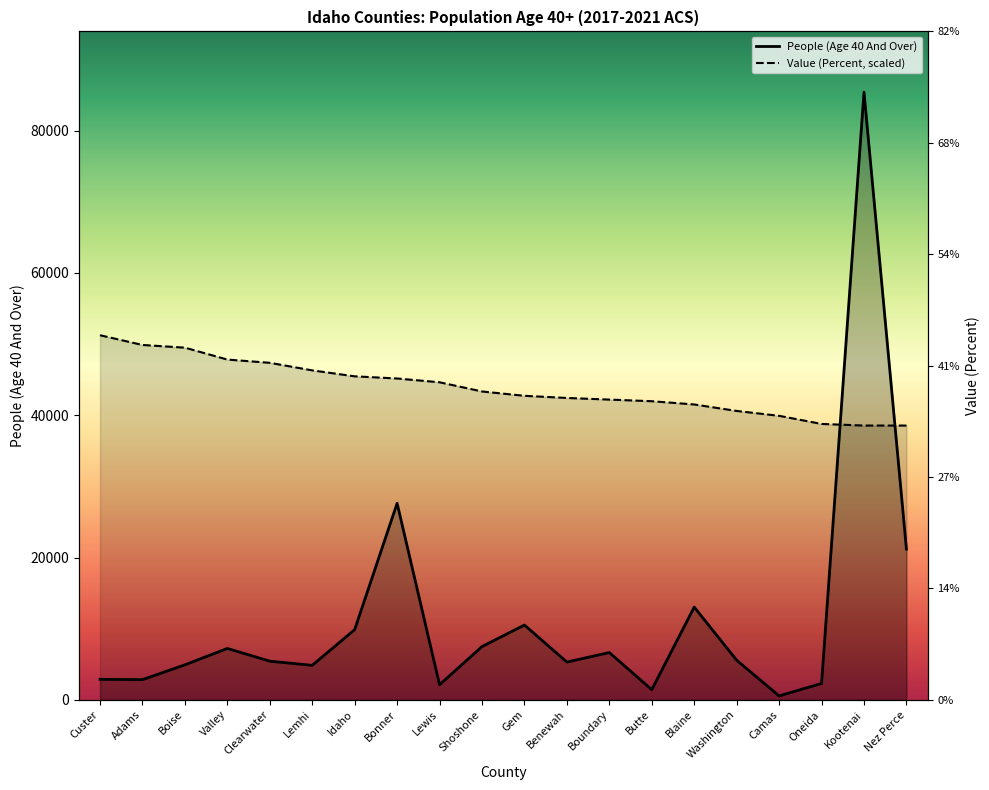

How many data points in People (Age 40 And Over) are less than 5562?

10